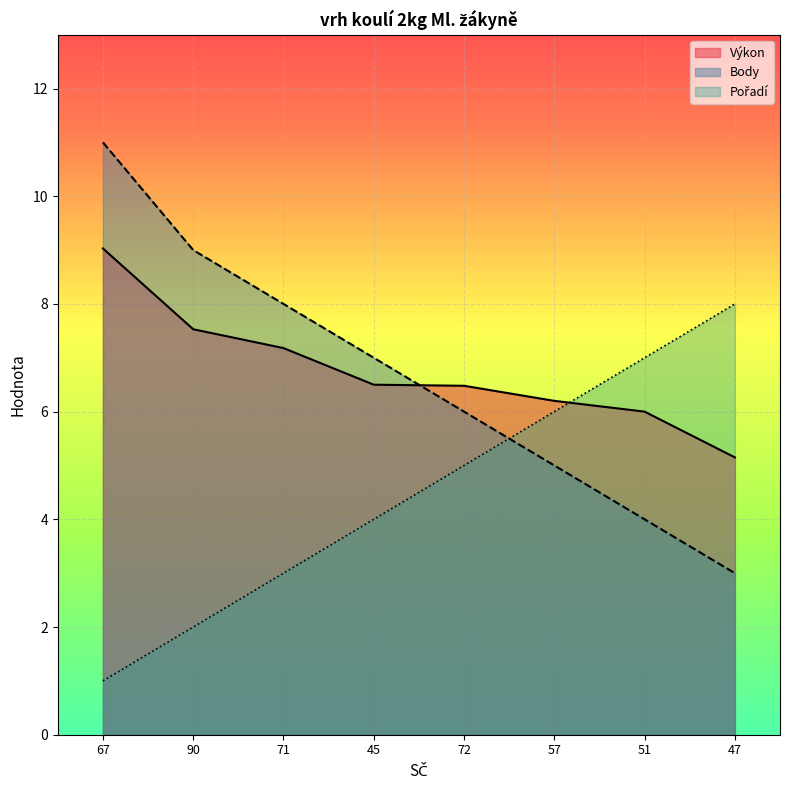

How many data points in Výkon are above 6?

6